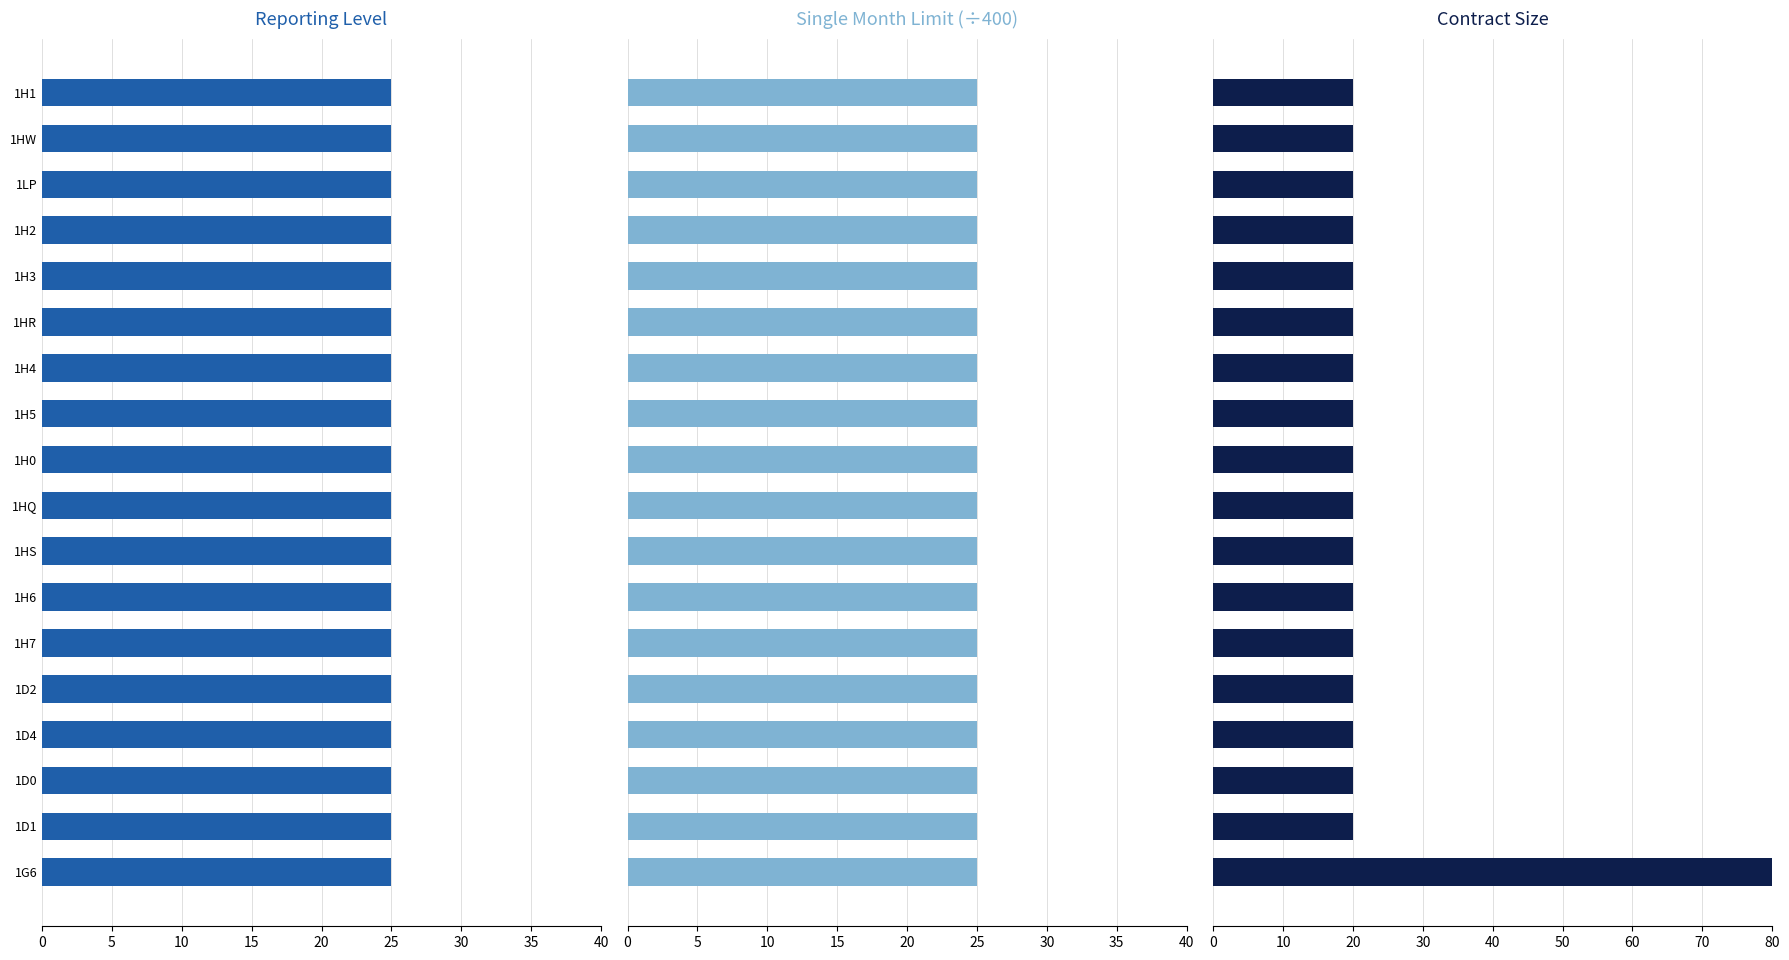

What are all the series names shown in the legend?

Reporting Level, Single Month Limit (scaled), Contract Size